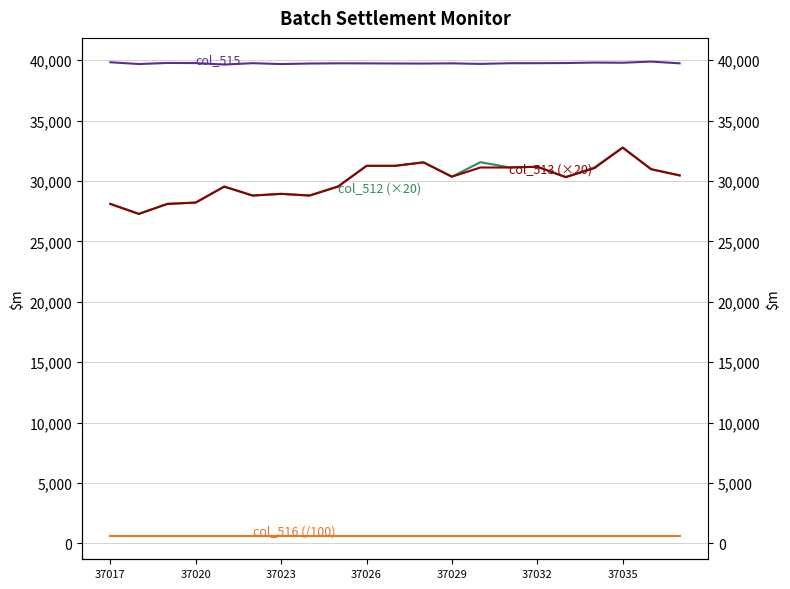

Where is col_515 nearest to the value 39765?

37020